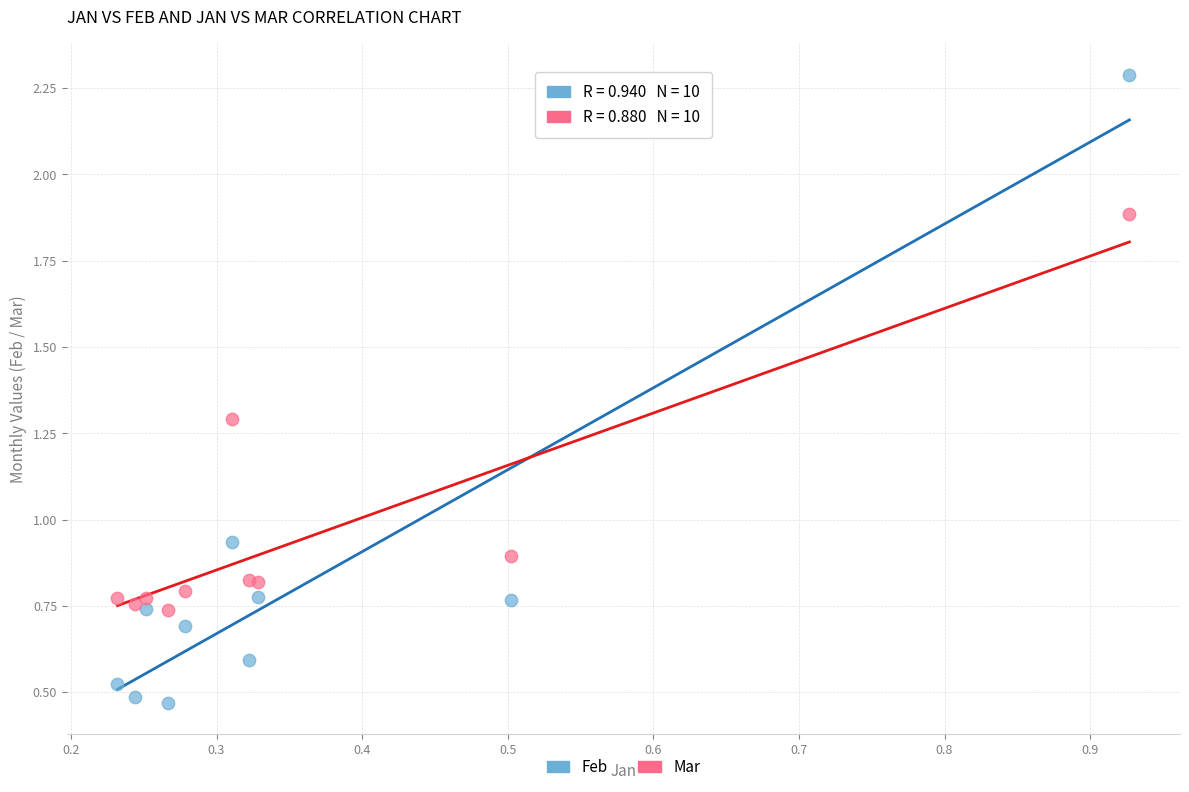

Which series reaches the maximum Y coordinate?

Feb